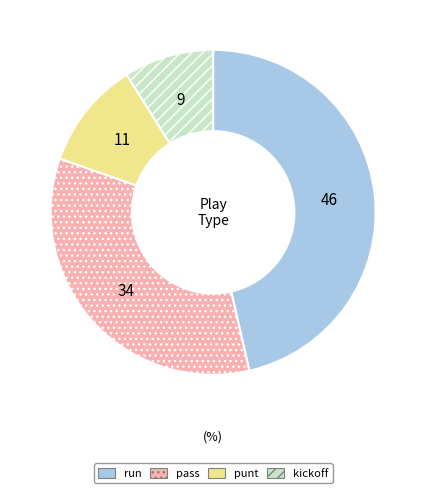

Rank the categories by value from highest to lowest.

run, pass, punt, kickoff